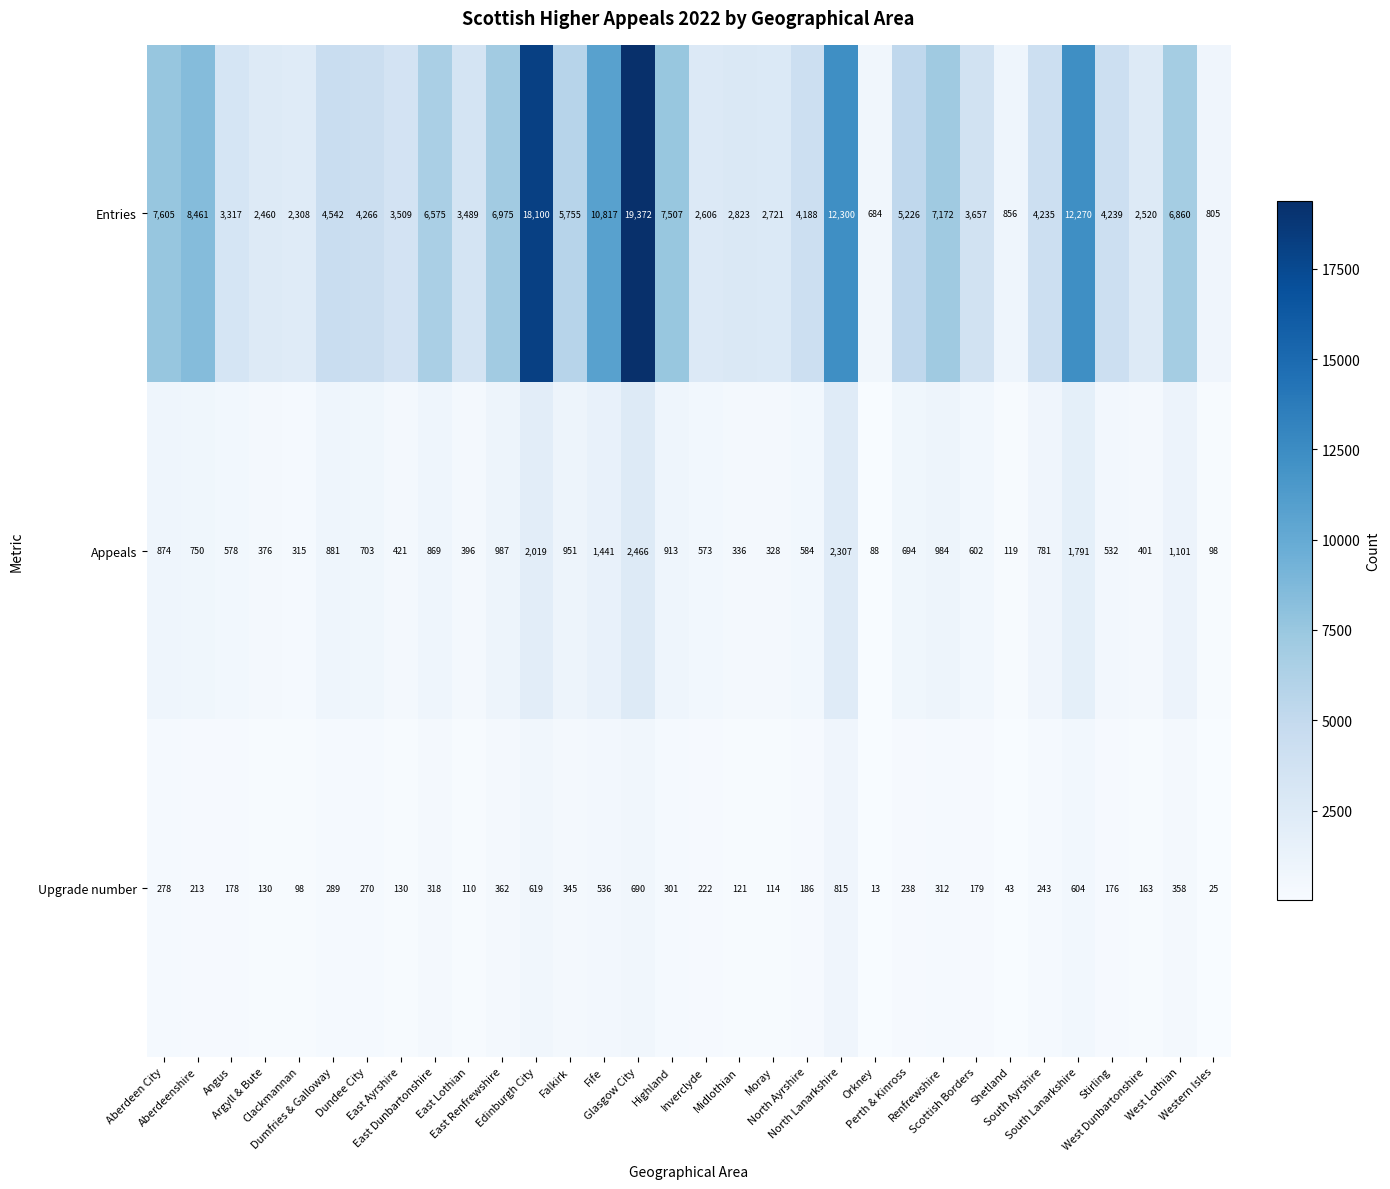

Which series has the largest total across all categories?

Entries